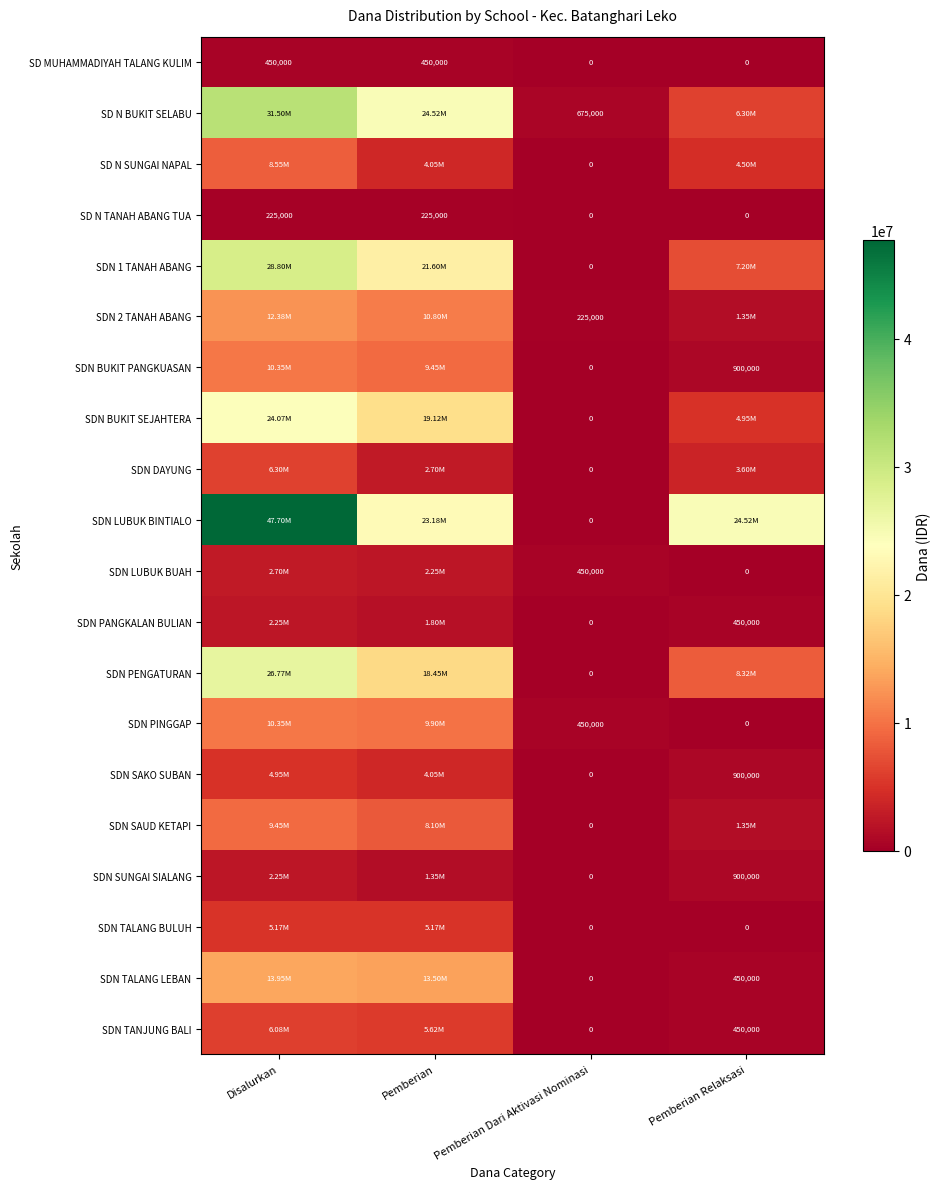

What is the difference between the highest and lowest values at Pemberian?

24300000